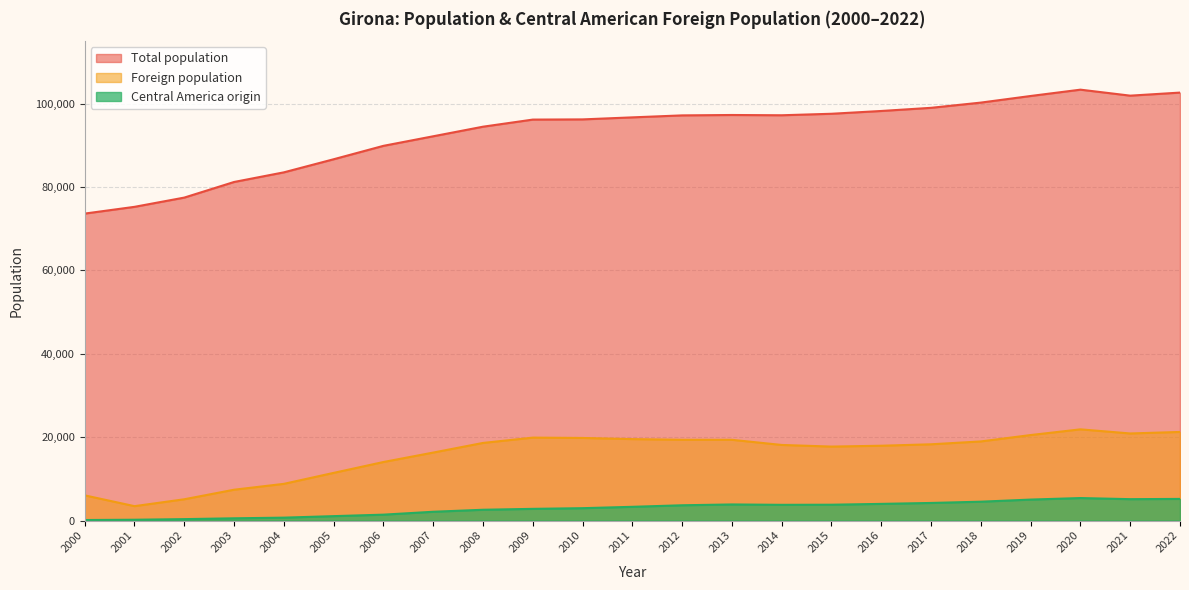

In Total population, how many points are lower than both neighbors (excluding endpoints)?

2